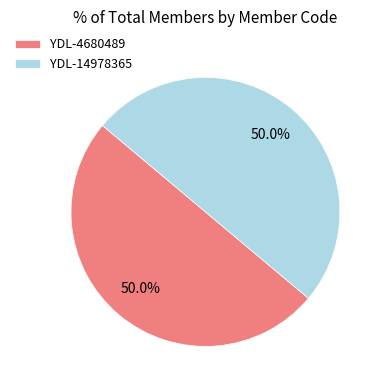

How much of the chart is everything except YDL-14978365?

50.0%